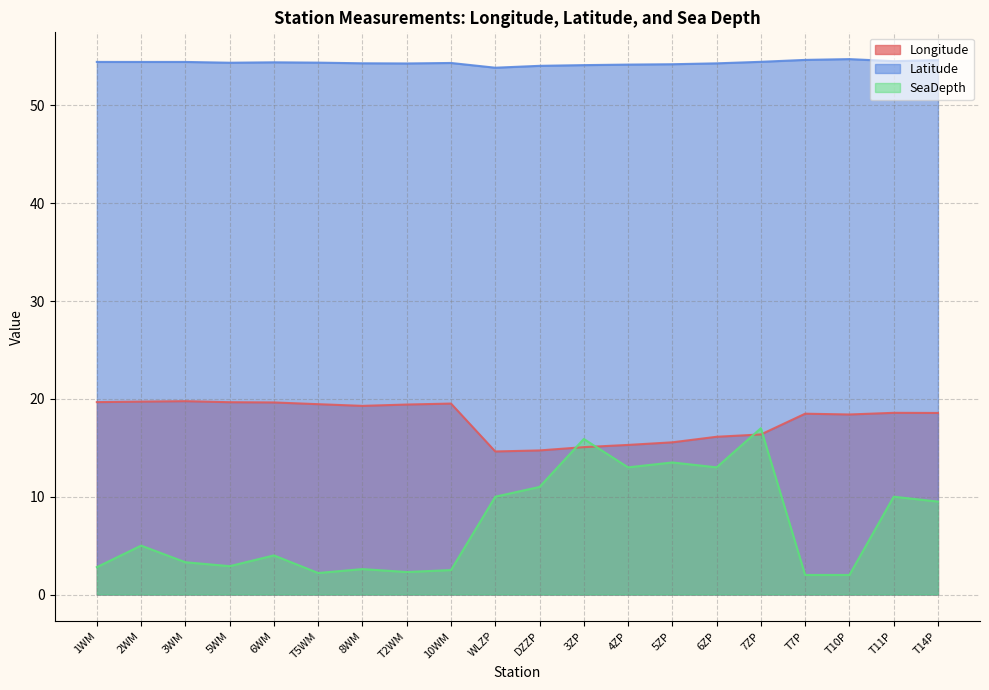

List the series in order of their overall mean, lowest first.

SeaDepth, Longitude, Latitude